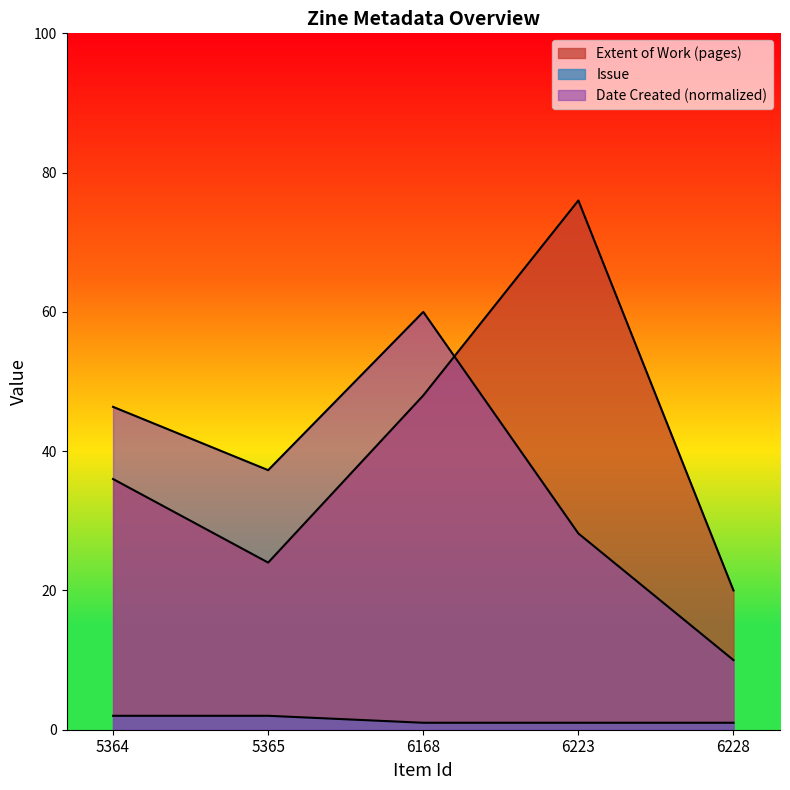

The value of Issue at 5365 is 2. True or false?

True